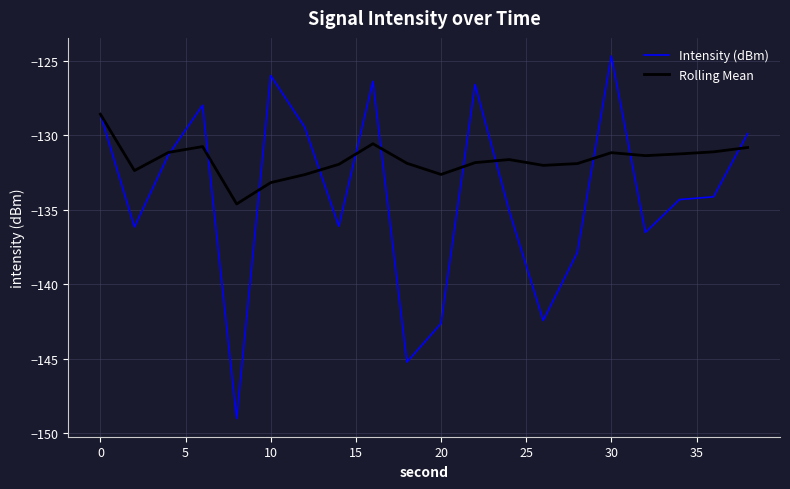

In Intensity (dBm), how many points are lower than both neighbors (excluding endpoints)?

6